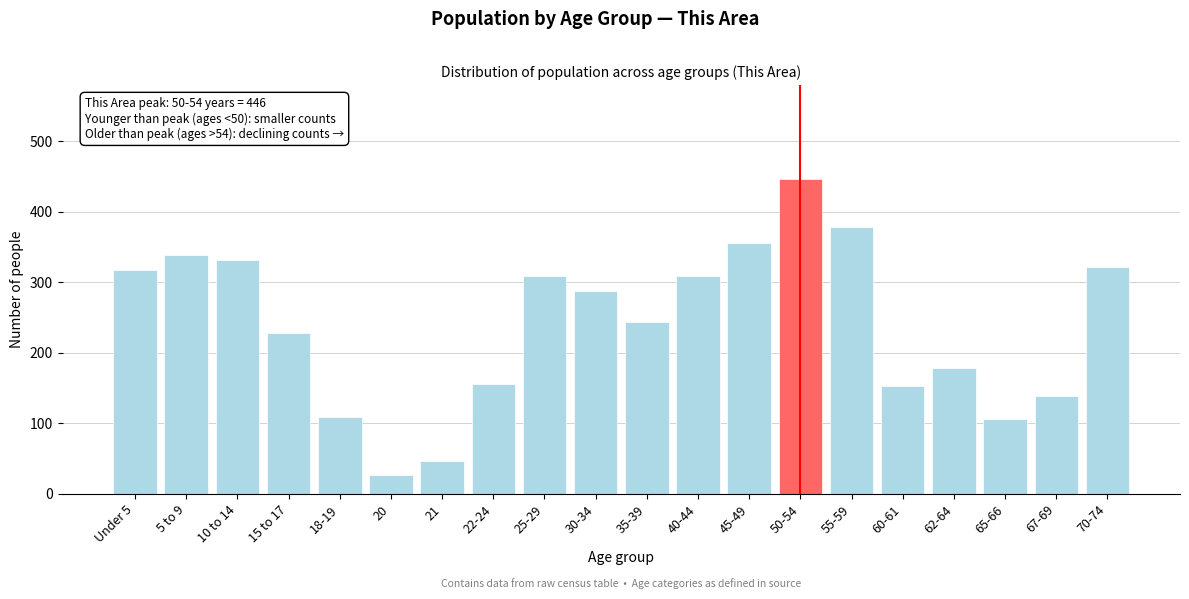

What is the difference between the maximum and second lowest values?

400